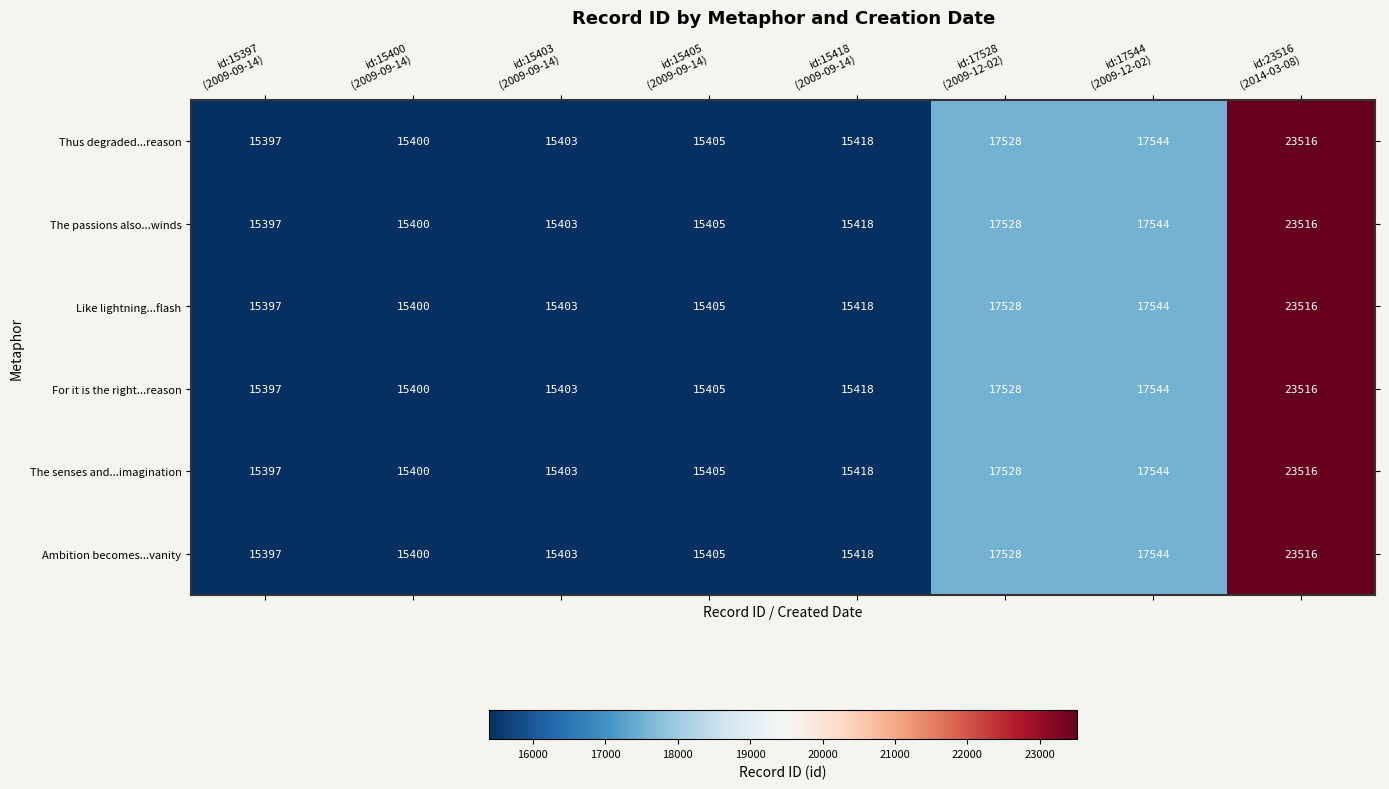

What is the smallest value displayed?

15397